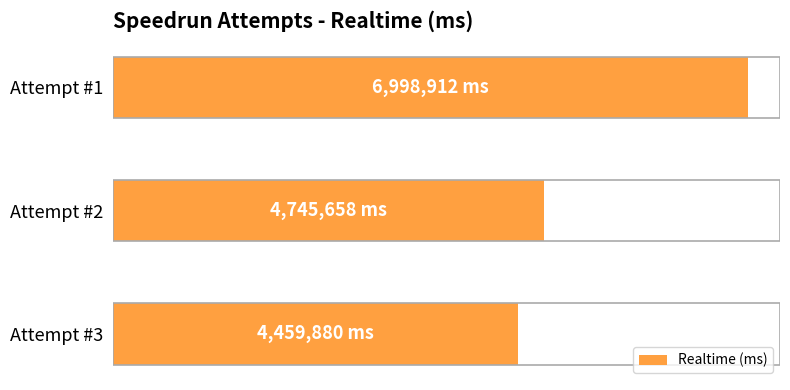

How many bars are there in total?

3